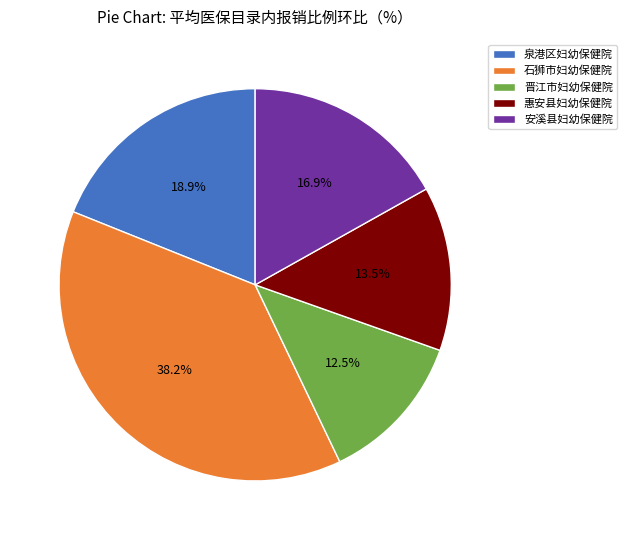

How many segments does this pie chart have?

5